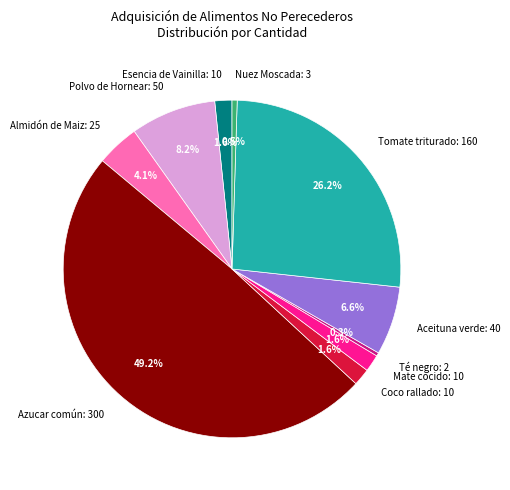

Which has a higher value, Aceituna verde: 40 or Almidón de Maiz: 25?

Aceituna verde: 40